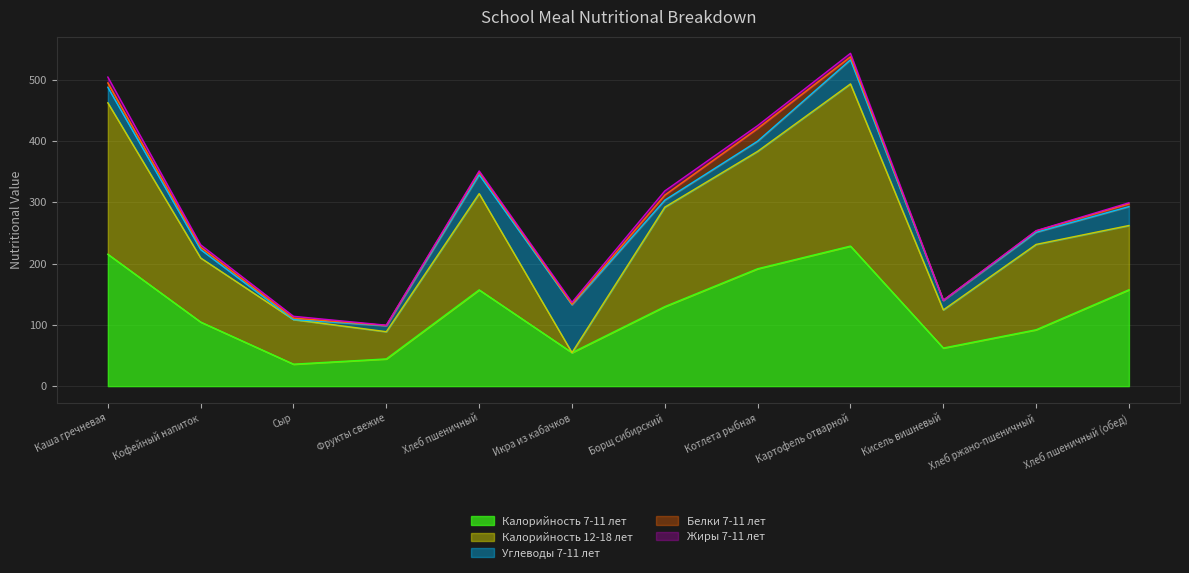

Reading left to right, list all the values displayed in this chart.

Калорийность 7-11 лет: Каша гречневая=215.1	Кофейный напиток=104.5	Сыр=35.8	Фрукты свежие=44.4	Хлеб пшеничный=157.0	Икра из кабачков=54.6	Борщ сибирский=129.8	Котлета рыбная=191.5	Картофель отварной=228.4	Кисель вишневый=62.1	Хлеб ржано-пшеничный=92.0	Хлеб пшеничный (обед)=157.2
Калорийность 12-18 лет: Каша гречневая=247.0	Кофейный напиток=104.5	Сыр=72.8	Фрукты свежие=44.4	Хлеб пшеничный=157.0	Икра из кабачков=0.0	Борщ сибирский=162.2	Котлета рыбная=191.5	Картофель отварной=264.5	Кисель вишневый=62.1	Хлеб ржано-пшеничный=139.2	Хлеб пшеничный (обед)=104.8
Углеводы 7-11 лет: Каша гречневая=25.4	Кофейный напиток=13.7	Сыр=0.0	Фрукты свежие=9.8	Хлеб пшеничный=30.8	Икра из кабачков=78.0	Борщ сибирский=11.4	Котлета рыбная=16.6	Картофель отварной=39.4	Кисель вишневый=15.4	Хлеб ржано-пшеничный=19.8	Хлеб пшеничный (обед)=30.8
Белки 7-11 лет: Каша гречневая=7.1	Кофейный напиток=3.9	Сыр=2.3	Фрукты свежие=0.4	Хлеб пшеничный=4.5	Икра из кабачков=0.8	Борщ сибирский=8.3	Котлета рыбная=20.7	Картофель отварной=4.9	Кисель вишневый=0.1	Хлеб ржано-пшеничный=2.2	Хлеб пшеничный (обед)=4.5
Жиры 7-11 лет: Каша гречневая=9.5	Кофейный напиток=3.8	Сыр=3.0	Фрукты свежие=0.4	Хлеб пшеничный=1.7	Икра из кабачков=3.3	Борщ сибирский=6.8	Котлета рыбная=4.7	Картофель отварной=5.7	Кисель вишневый=0.0	Хлеб ржано-пшеничный=0.4	Хлеб пшеничный (обед)=1.7